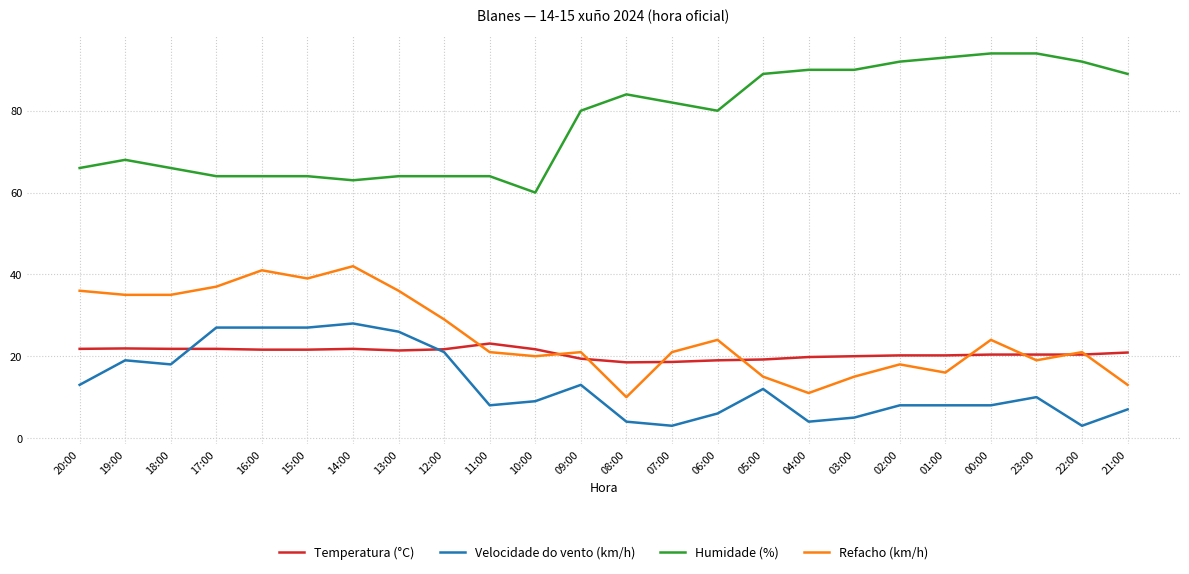

List the series in order of their peak value, lowest first.

Temperatura (°C), Velocidade do vento (km/h), Refacho (km/h), Humidade (%)